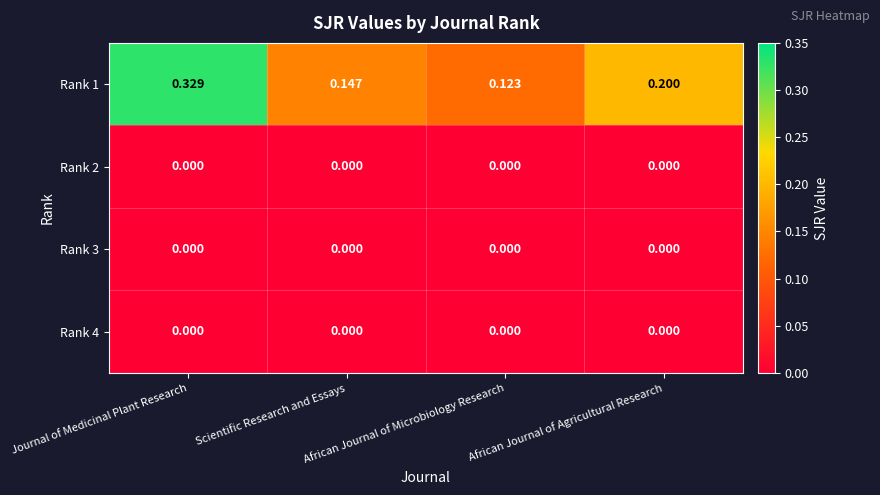

At which category is the sum across all series the highest?

Journal of Medicinal Plant Research